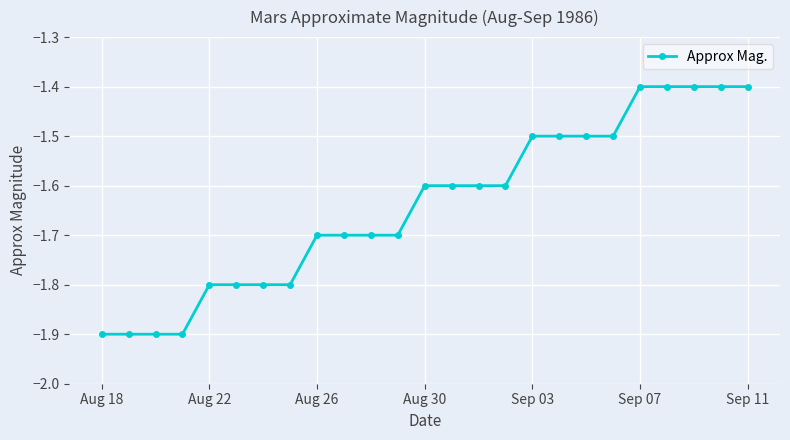

What is the maximum value shown in the chart?

-1.4